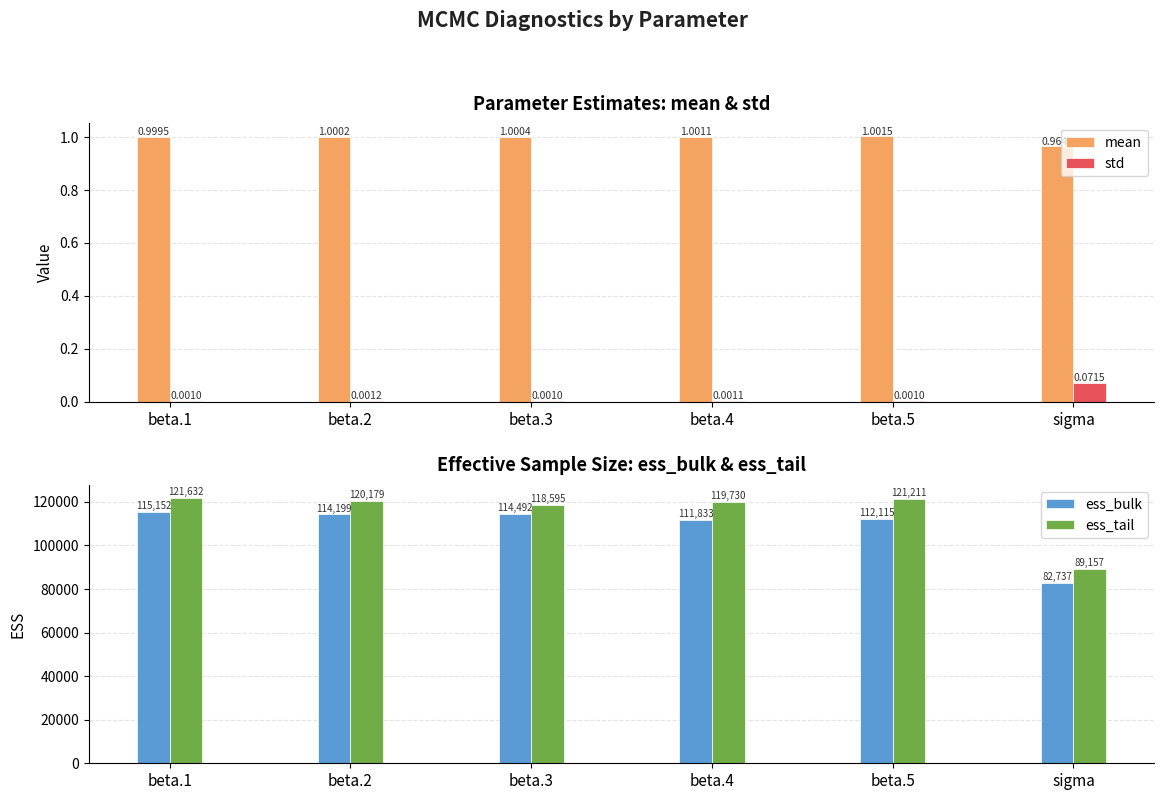

What is the label of the 4th bar from the right?

beta.3